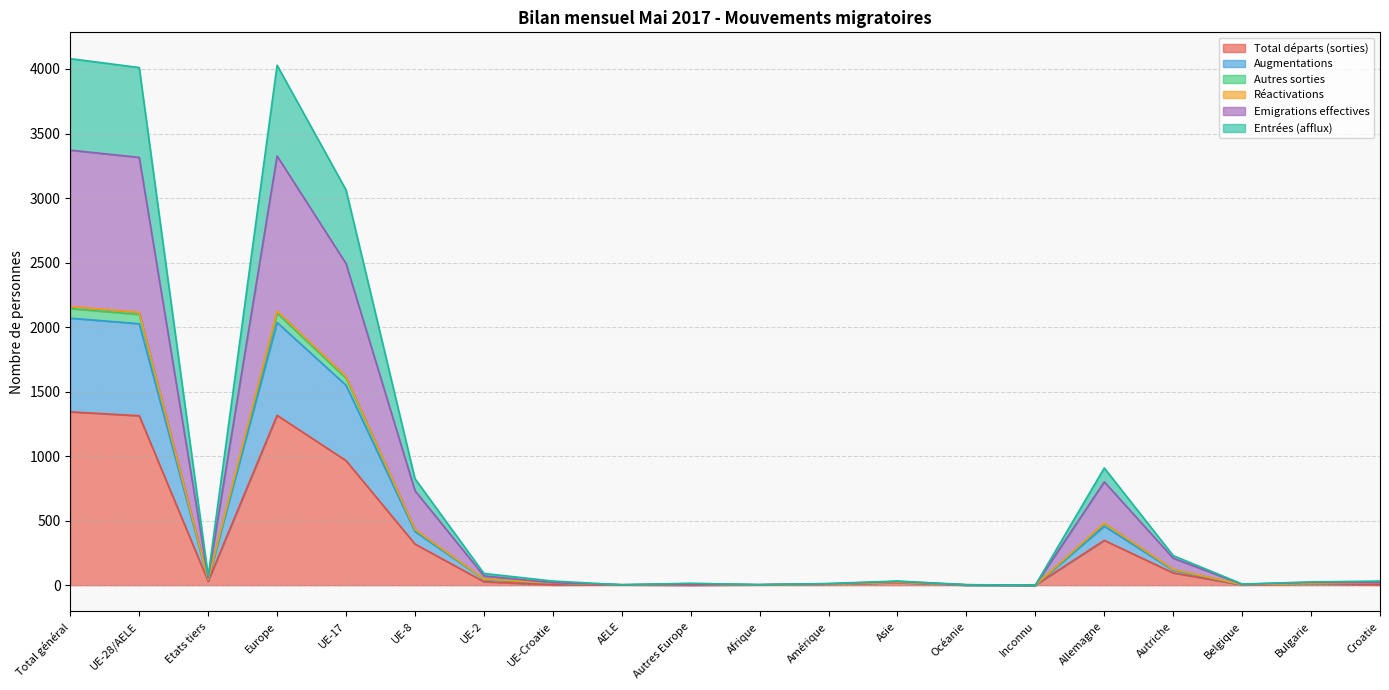

What is the maximum value for Total départs (sorties)?

1343